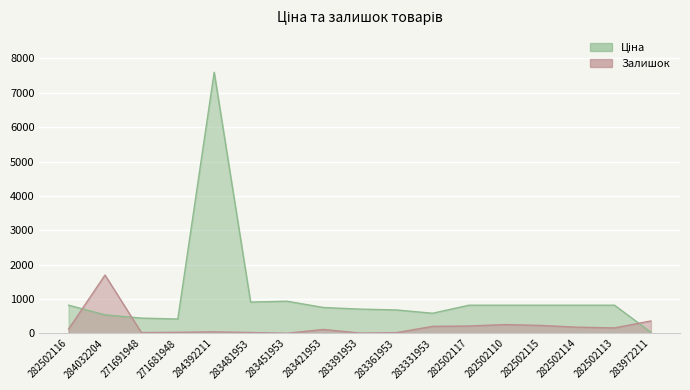

What is the difference between the highest and lowest values at 283421953?

639.2